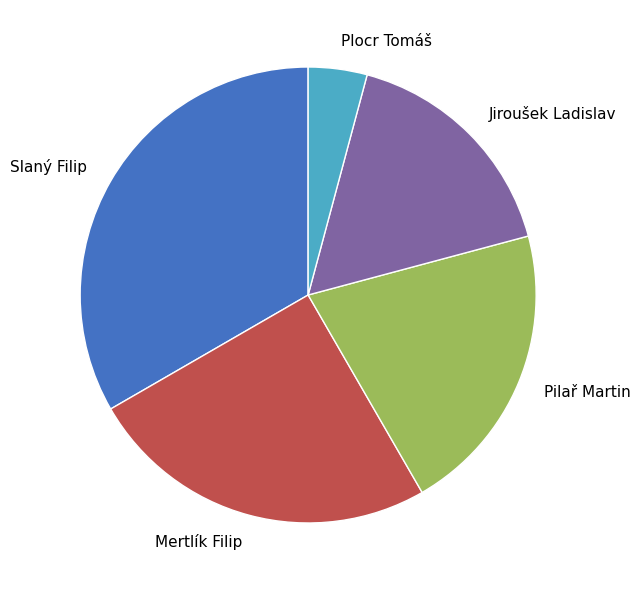

What is the ratio of the value at Pilař Martin to the value at Mertlík Filip?

0.8